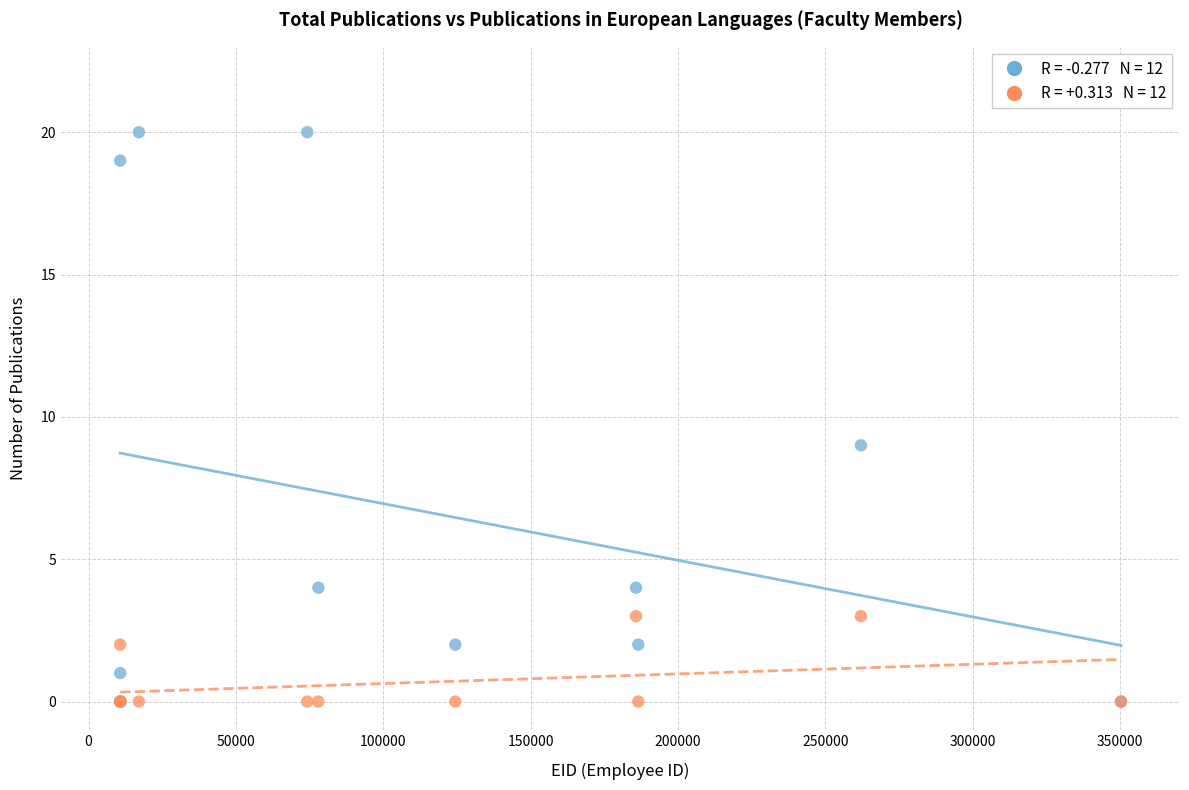

Across all series, what Y value is closest to 10?

9